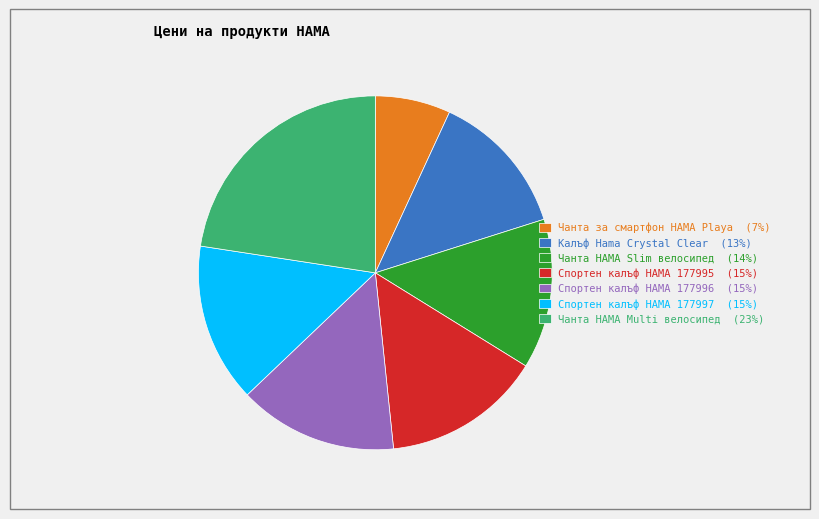

How many segments does this pie chart have?

7